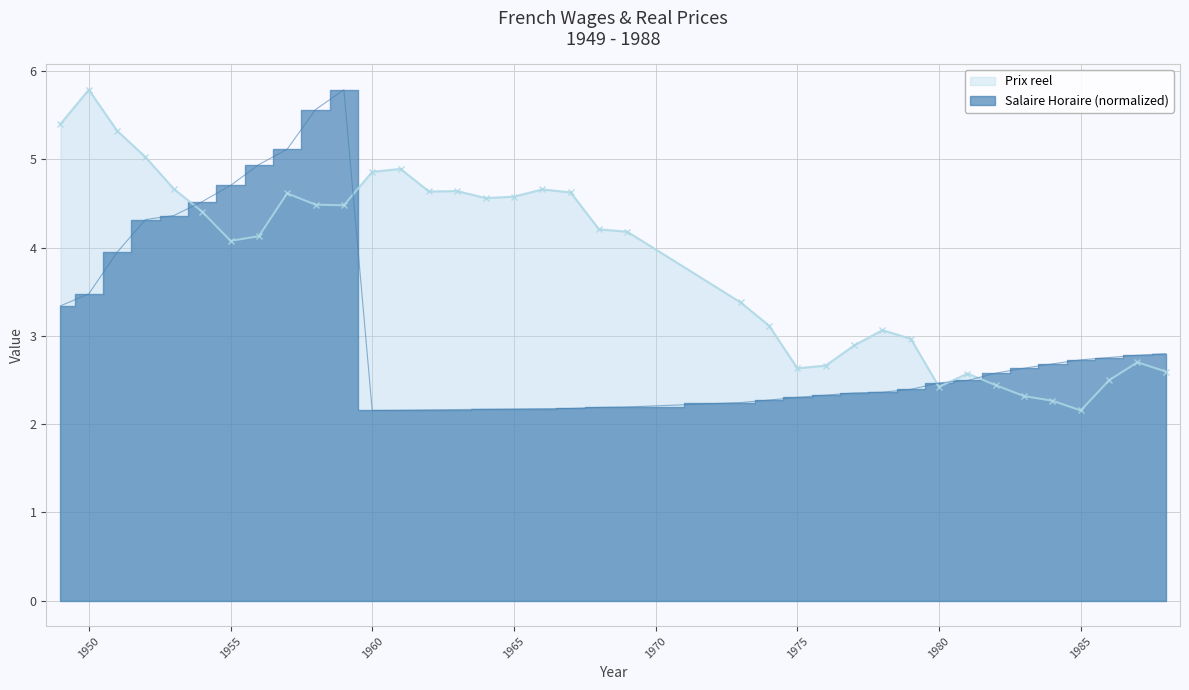

Which has a higher value, 1969 or 1977?

1969